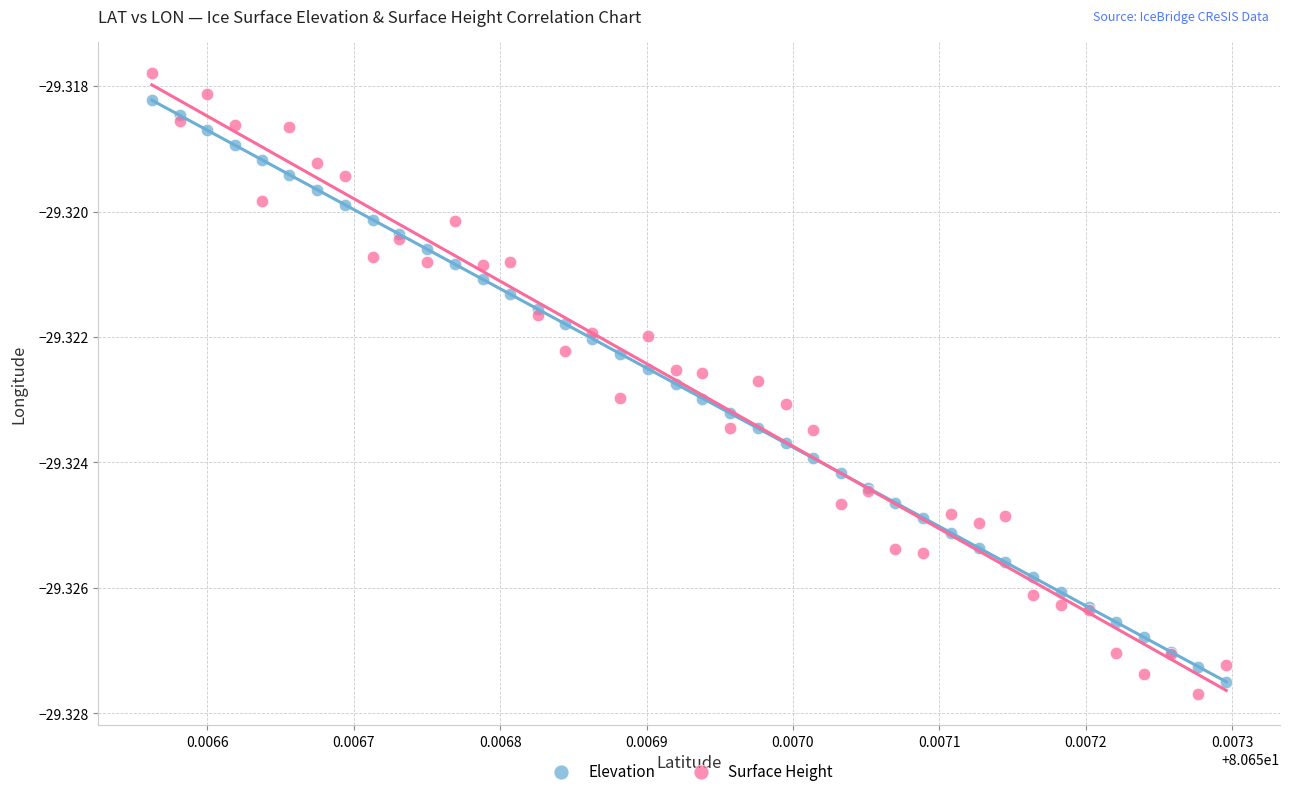

Which series has the largest Y range (max minus min)?

Surface Height